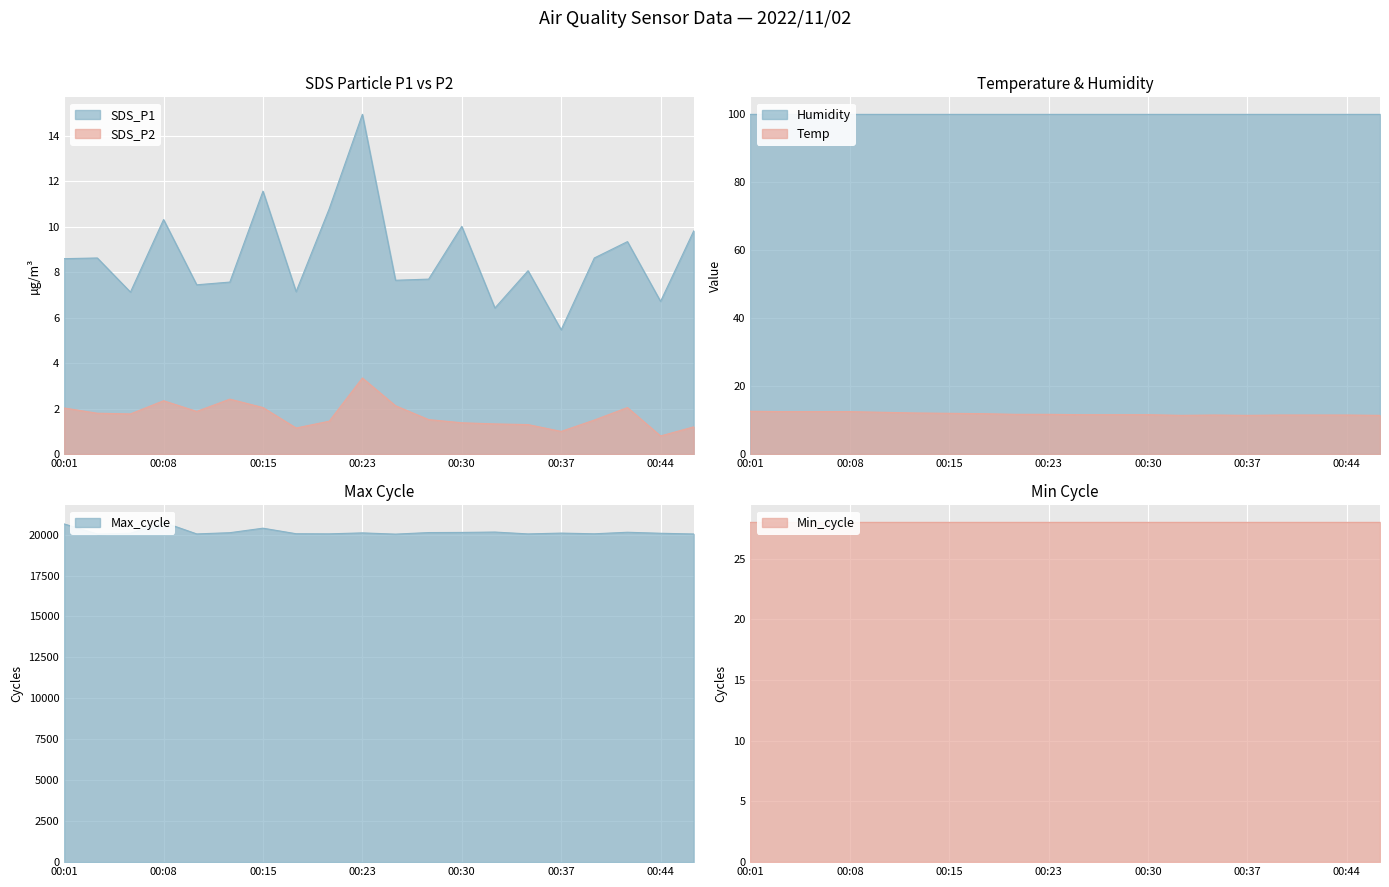

Which series has the largest total across all categories?

Max_cycle